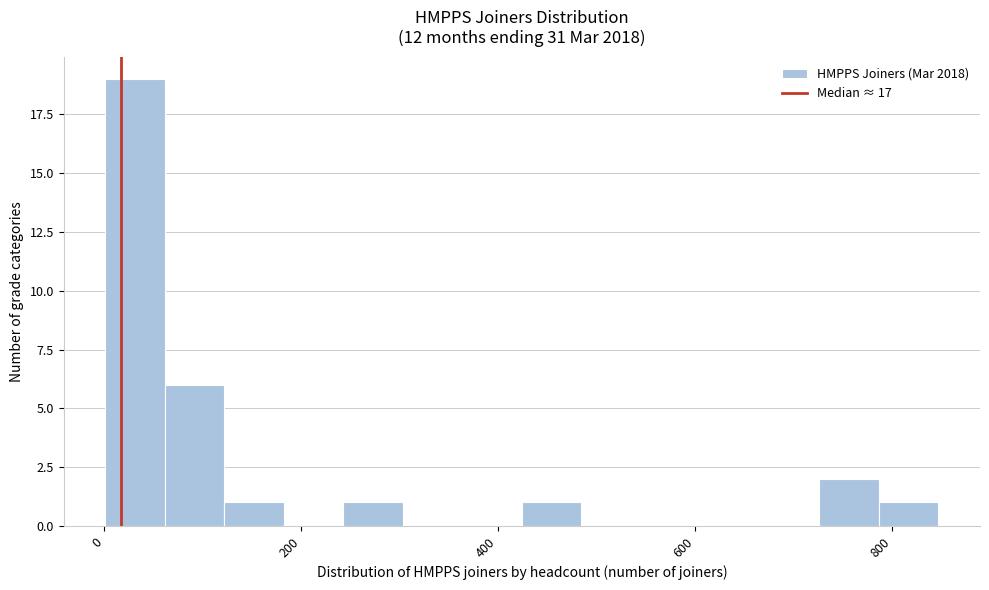

Read against the x-axis, roughly where is the centre of the tallest bar?

40